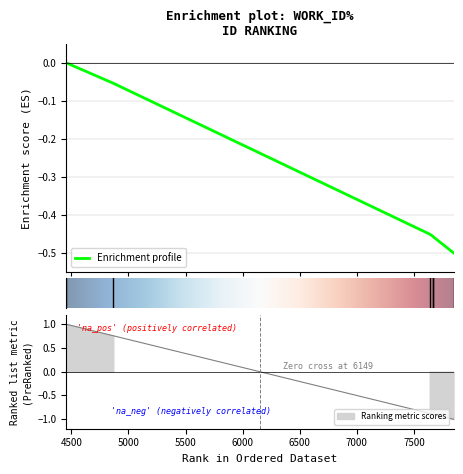

The chart shows a value of -0.7 at 7669. True or false?

False